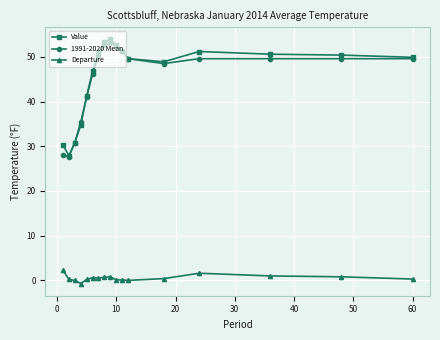

What is the difference between the maximum and minimum values in the Value series?

26.0